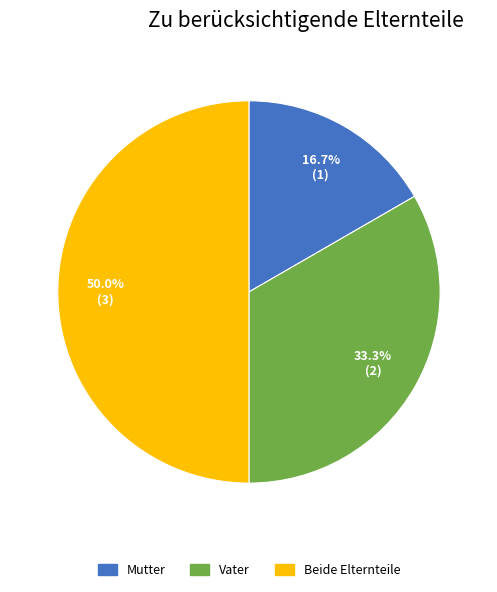

What is the smallest slice in the pie chart?

Mutter